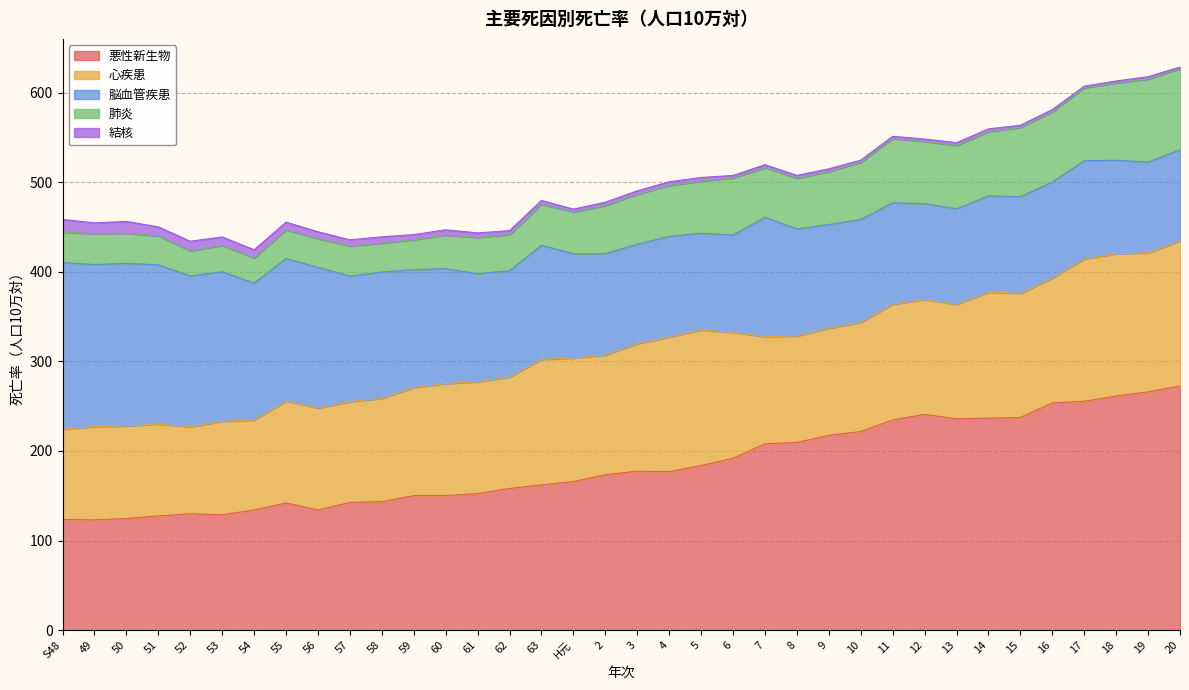

Reading left to right, transcribe all the data shown in this chart.

悪性新生物: S48=123.5	49=123.0	50=124.6	51=127.5	52=129.8	53=128.7	54=134.2	55=141.8	56=134.2	57=142.5	58=143.5	59=150.1	60=150.2	61=152.4	62=158.1	63=162.1	H元=165.8	2=173.5	3=177.4	4=176.8	5=183.7	6=191.8	7=208.0	8=209.5	9=217.4	10=221.7	11=234.7	12=240.8	13=235.9	14=236.6	15=237.4	16=253.7	17=255.6	18=261.4	19=266.1	20=272.4
心疾患: S48=100.8	49=104.3	50=103.3	51=102.7	52=97.2	53=104.4	54=100.4	55=114.0	56=113.8	57=112.6	58=115.2	59=120.7	60=125.2	61=124.8	62=124.4	63=140.2	H元=137.9	2=133.6	3=142.4	4=150.4	5=151.3	6=140.7	7=119.8	8=118.8	9=119.6	10=121.8	11=129.3	12=128.3	13=127.9	14=140.8	15=138.6	16=139.4	17=159.0	18=158.9	19=155.3	20=162.4
脳血管疾患: S48=186.3	49=180.9	50=181.8	51=177.8	52=168.5	53=167.1	54=152.9	55=159.2	56=157.1	57=140.3	58=141.1	59=131.9	60=128.2	61=120.8	62=118.9	63=127.6	H元=116.5	2=113.4	3=111.2	4=112.4	5=108.2	6=108.8	7=133.2	8=119.7	9=115.9	10=115.1	11=113.2	12=107.2	13=106.6	14=107.7	15=107.8	16=107.4	17=109.6	18=104.4	19=101.4	20=101.7
肺炎: S48=33.7	49=34.5	50=33.5	51=32.3	52=28.2	53=29.4	54=28.1	55=32.0	56=32.0	57=33.5	58=32.4	59=33.3	60=37.6	61=40.5	62=40.2	63=45.6	H元=46.6	2=53.6	3=55.7	4=56.9	5=58.3	6=63.6	7=55.5	8=56.6	9=59.0	10=63.9	11=71.7	12=69.4	13=70.8	14=71.6	15=77.5	16=78.2	17=81.4	18=86.4	19=92.7	20=90.5
結核: S48=14.5	49=12.0	50=13.2	51=10.2	52=10.7	53=9.5	54=9.2	55=8.6	56=7.8	57=6.9	58=7.1	59=5.7	60=5.8	61=5.1	62=4.4	63=4.4	H元=3.2	2=3.8	3=3.9	4=4.2	5=4.0	6=2.9	7=3.4	8=3.2	9=3.2	10=2.4	11=2.6	12=2.7	13=3.1	14=3.2	15=2.4	16=2.6	17=1.8	18=2.1	19=2.7	20=1.8